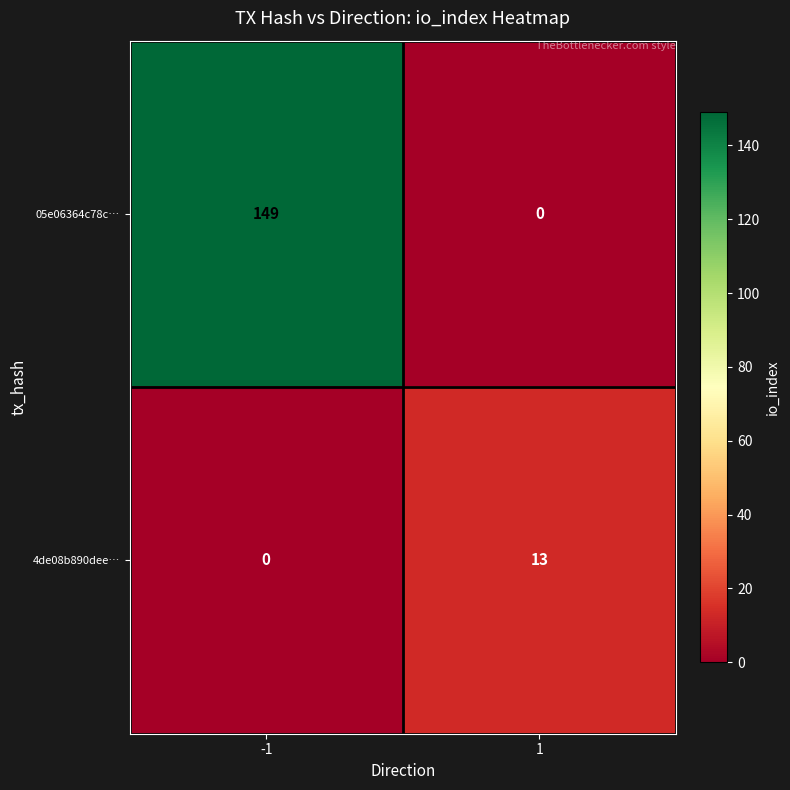

Rank the series at 1 from lowest to highest value.

05e06364c78c…, 4de08b890dee…